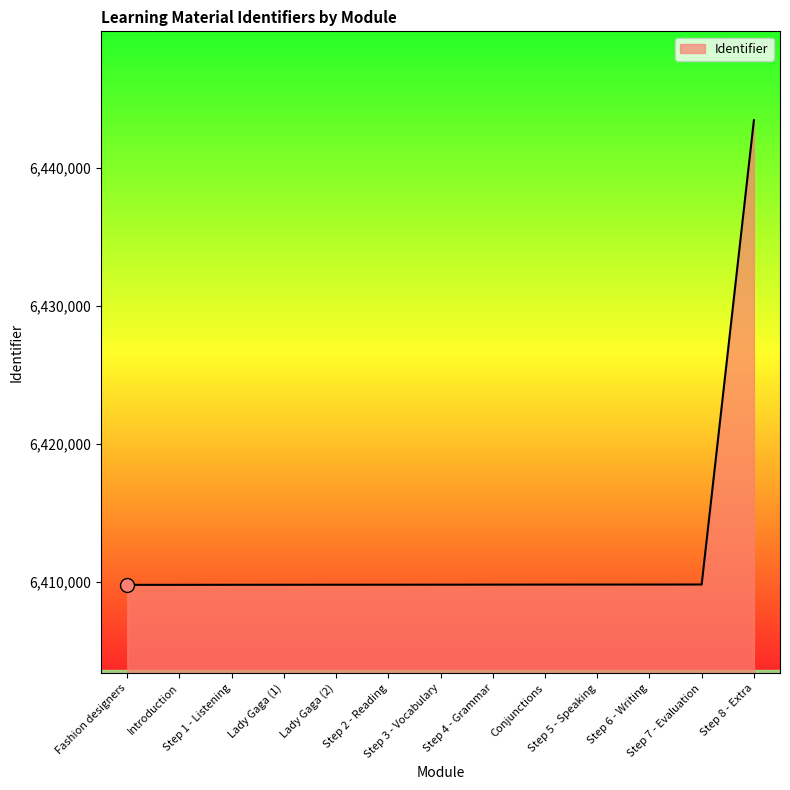

How many series are shown in this chart?

1